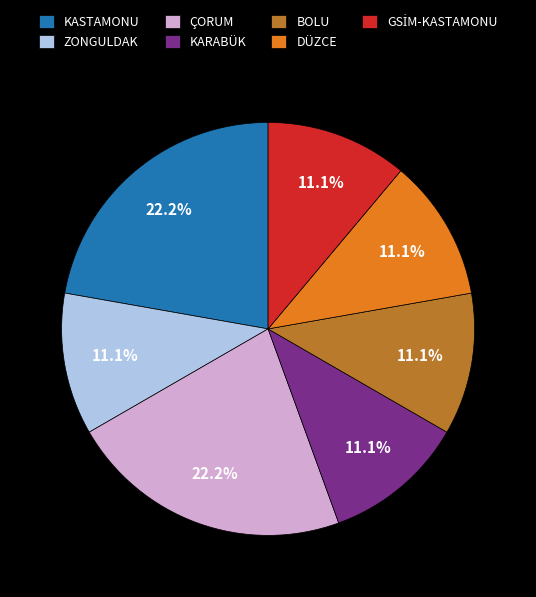

What is the ratio of the value at BOLU to the value at ZONGULDAK?

1.0